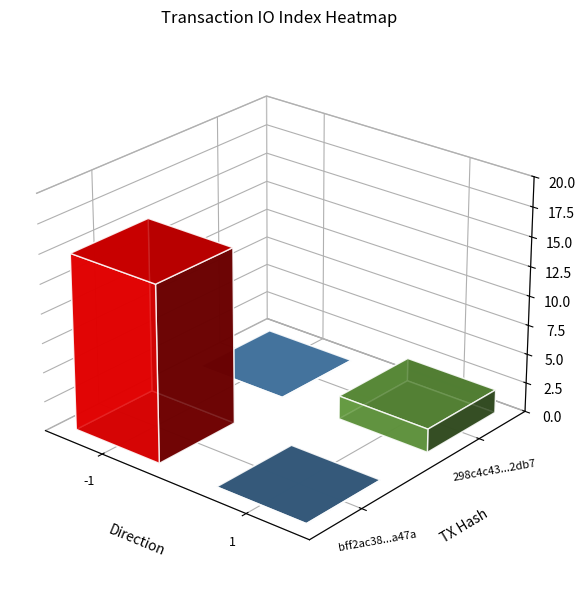

Rank the series by their maximum value, from lowest to highest.

298c4c439b3ebe7875add3ba8a100ada30be2db, bff2ac3874817ac69786b7636772235aec6a47a